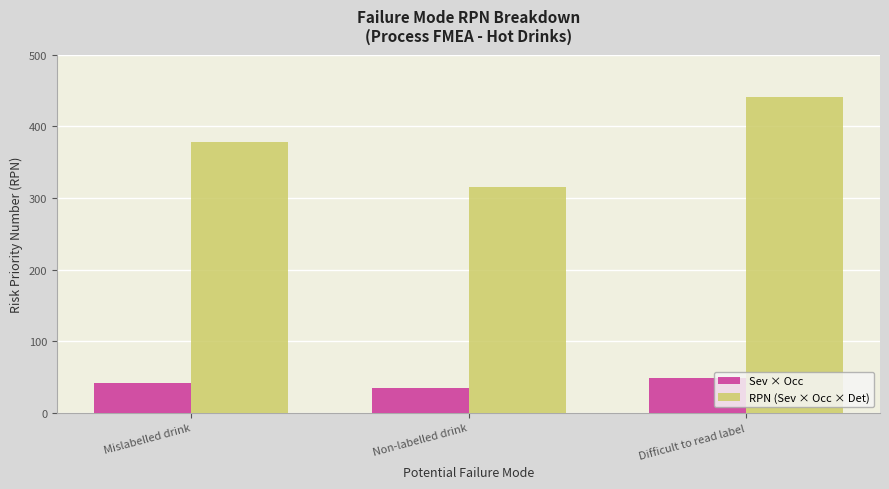

How many groups of bars are there?

3